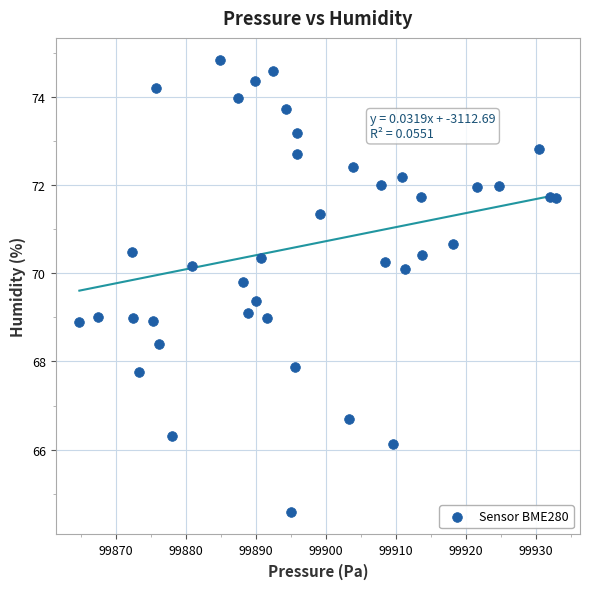

What is the range of X values (max minus min)?

68.0